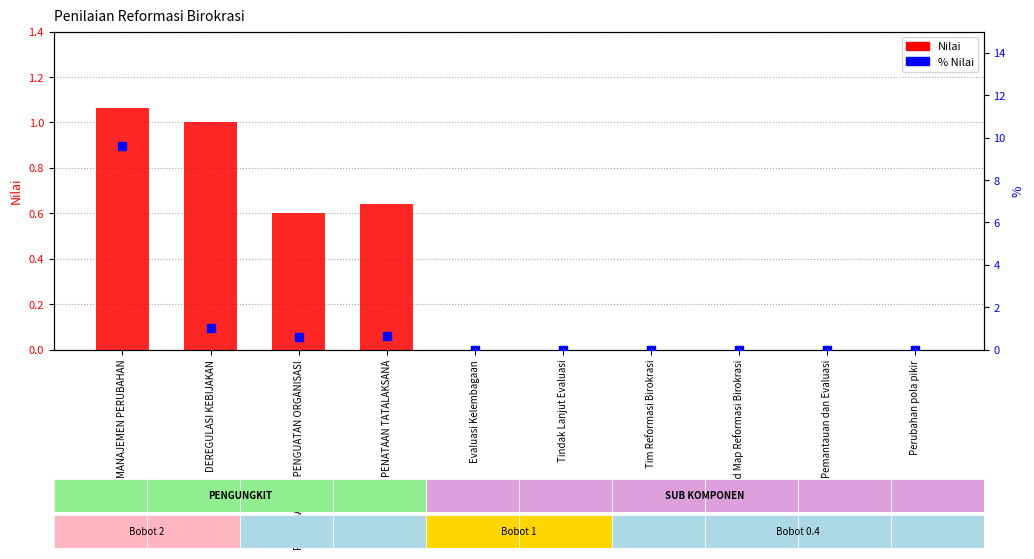

Which series contains the highest Y value?

% Nilai